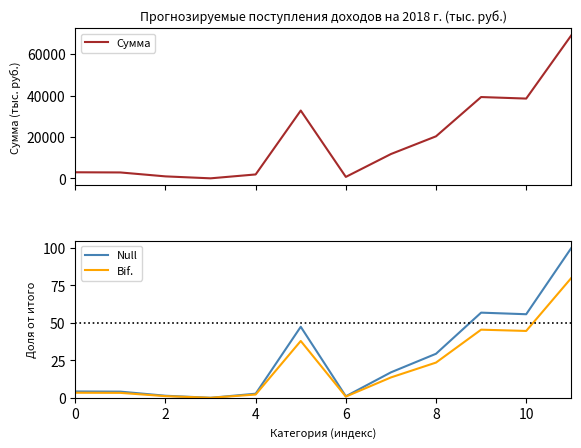

The value of Bif. at 10 is 28.4. True or false?

False